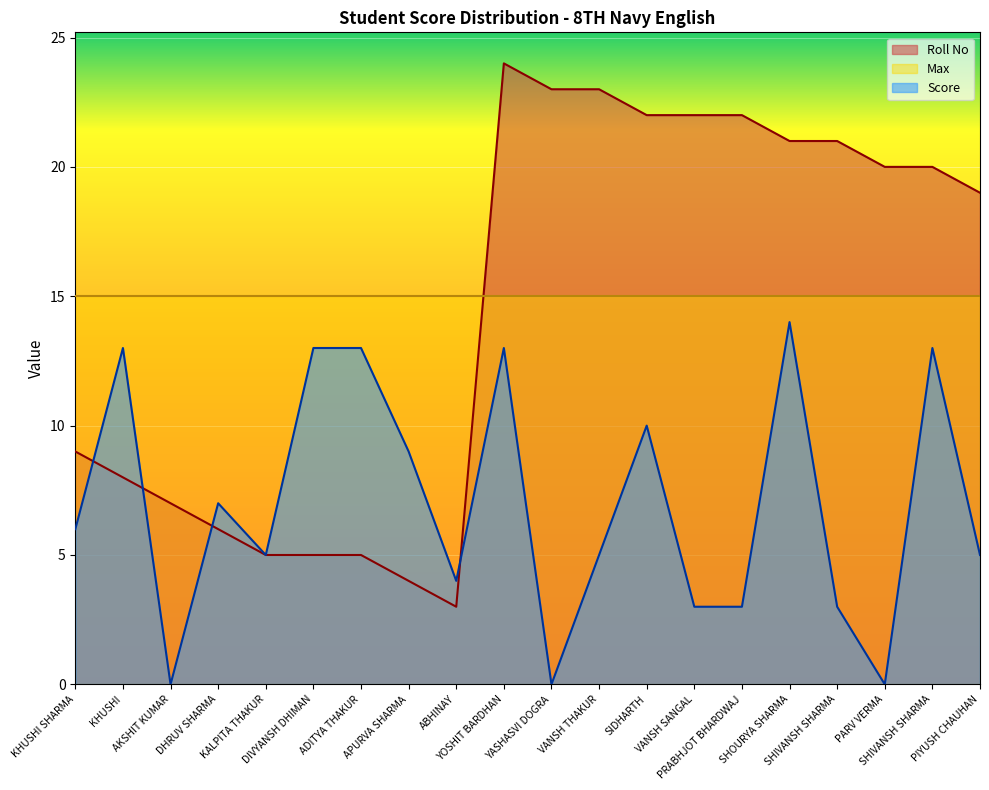

Reading left to right, transcribe all the data shown in this chart.

Roll No: KHUSHI SHARMA=9	KHUSHI=8	AKSHIT KUMAR=7	DHRUV SHARMA=6	KALPITA THAKUR=5	DIVYANSH DHIMAN=5	ADITYA THAKUR=5	APURVA SHARMA=4	ABHINAY=3	YOSHIT BARDHAN=24	YASHASVI DOGRA=23	VANSH THAKUR=23	SIDHARTH=22	VANSH SANGAL=22	PRABHJOT BHARDWAJ=22	SHOURYA SHARMA=21	SHIVANSH SHARMA=21	PARV VERMA=20	SHIVANSH SHARMA=20	PIYUSH CHAUHAN=19
Score: KHUSHI SHARMA=6	KHUSHI=13	AKSHIT KUMAR=0	DHRUV SHARMA=7	KALPITA THAKUR=5	DIVYANSH DHIMAN=13	ADITYA THAKUR=13	APURVA SHARMA=9	ABHINAY=4	YOSHIT BARDHAN=13	YASHASVI DOGRA=0	VANSH THAKUR=5	SIDHARTH=10	VANSH SANGAL=3	PRABHJOT BHARDWAJ=3	SHOURYA SHARMA=14	SHIVANSH SHARMA=3	PARV VERMA=0	SHIVANSH SHARMA=13	PIYUSH CHAUHAN=5